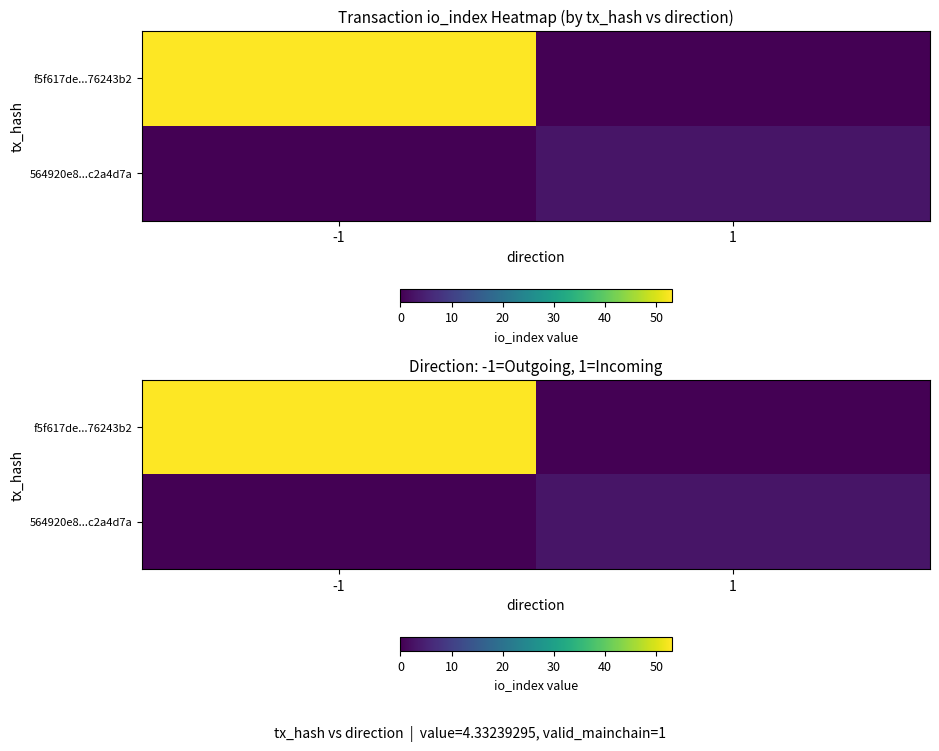

Count the f5f617de...76243b2 values in the range 0 to 53.

2